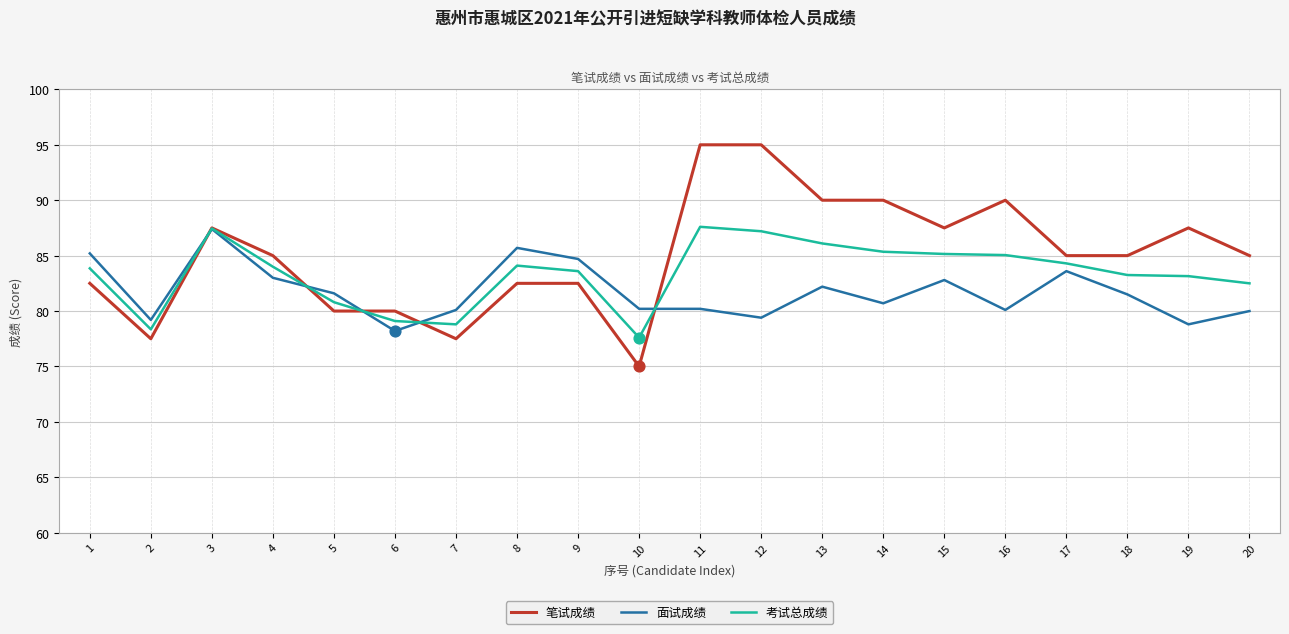

Rank the series at 19 from highest to lowest value.

笔试成绩, 考试总成绩, 面试成绩